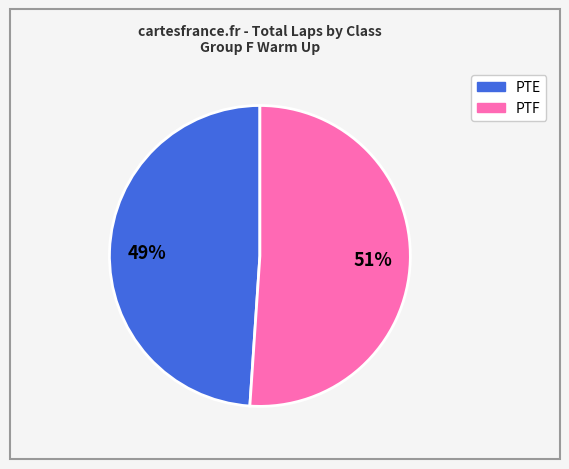

To the nearest percent, what is the difference between the largest and smallest slice percentages?

2%